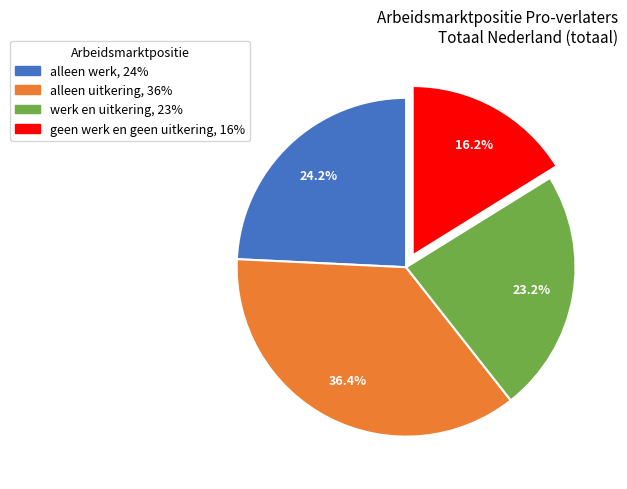

How much of the chart is everything except alleen werk?

75.8%